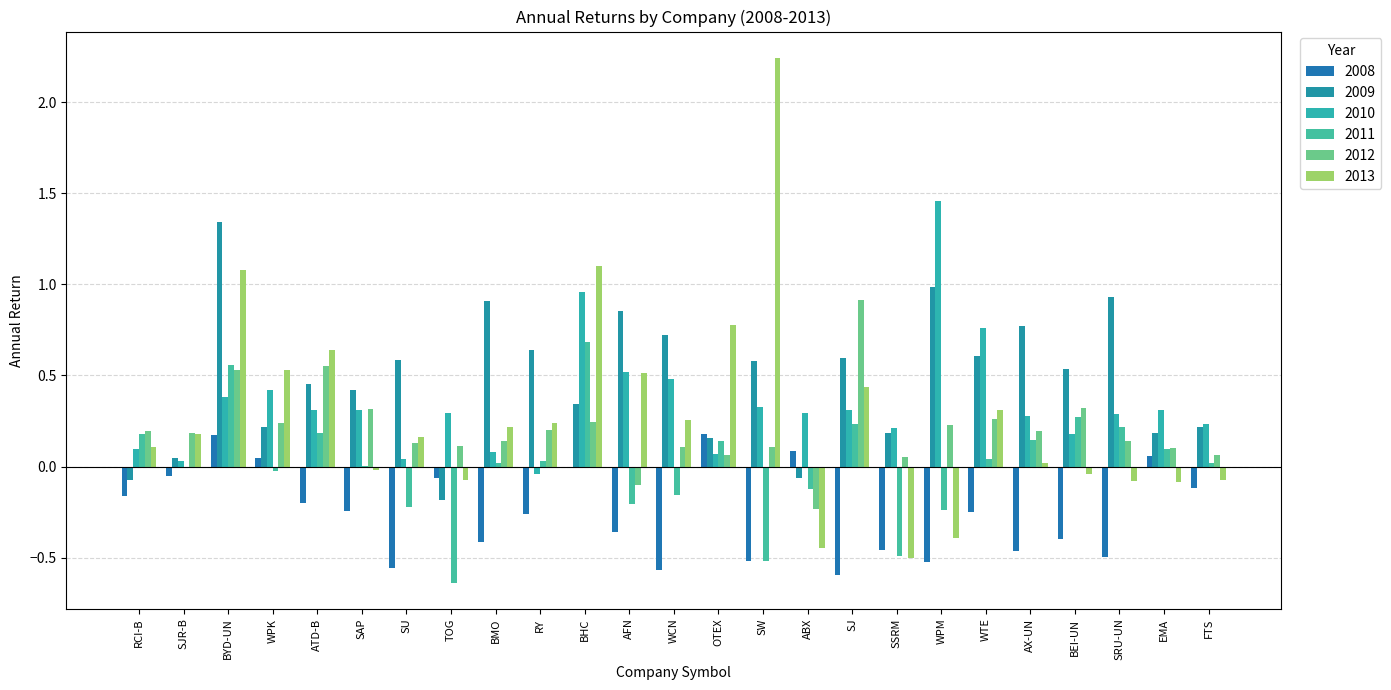

How many data points in 2009 are above 0?

22